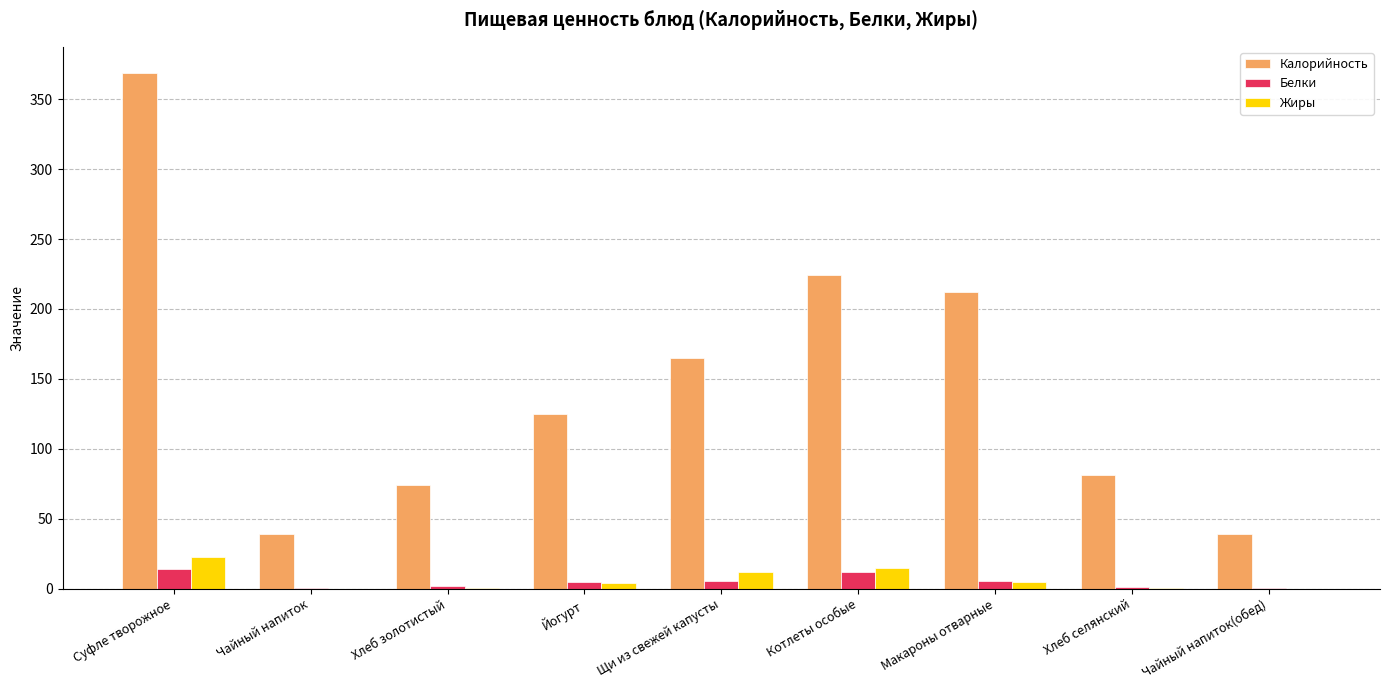

Are the bars horizontal?

No